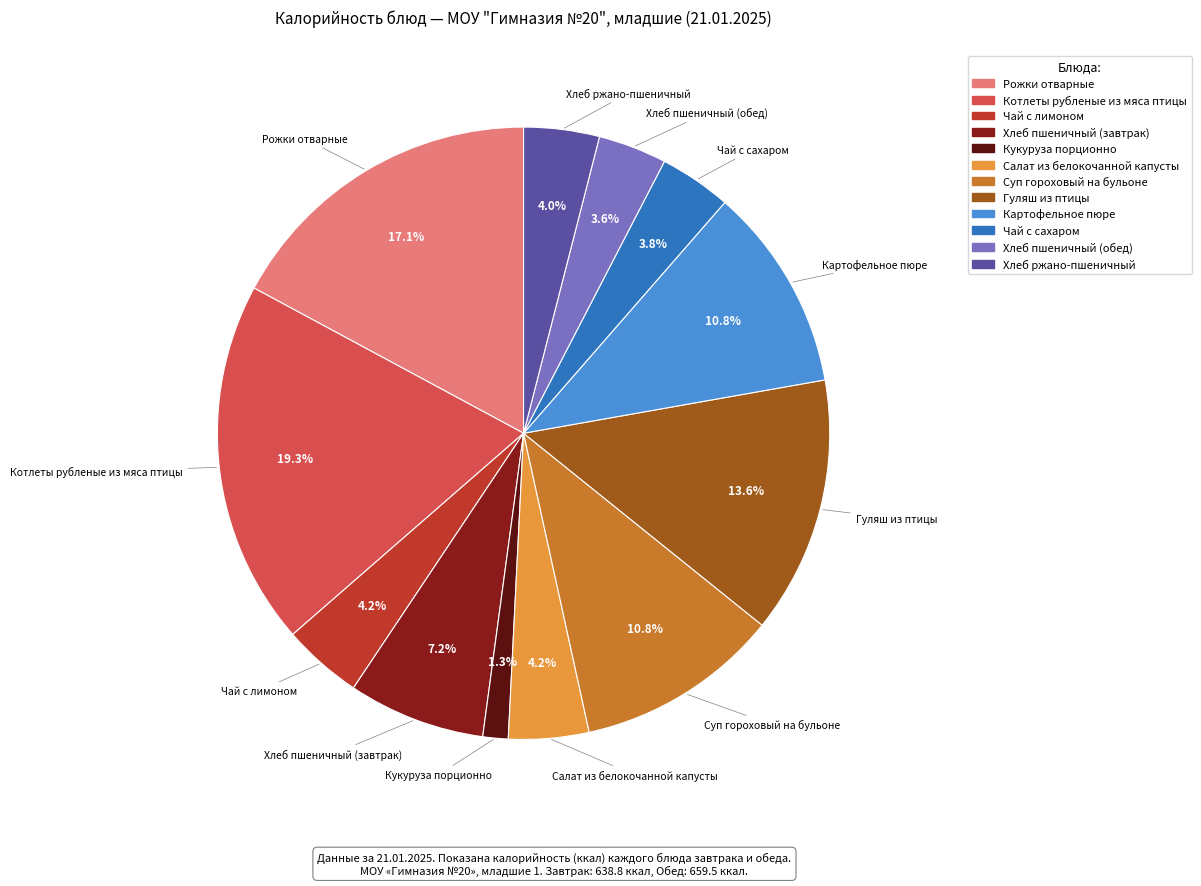

Which category has the biggest portion of the pie?

Котлеты рубленые из мяса птицы